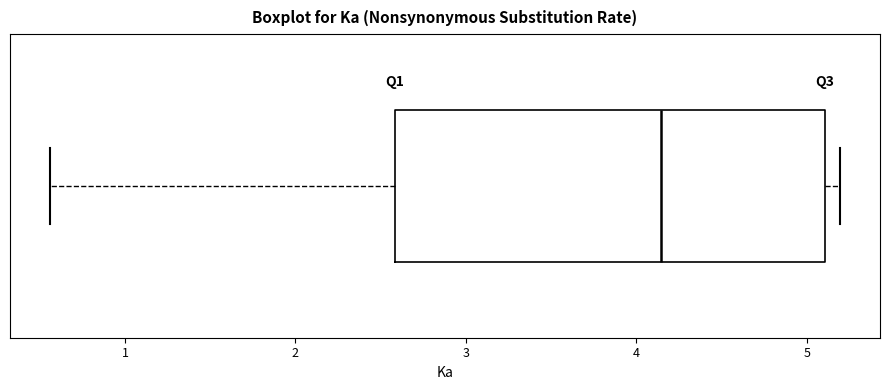

Read this box plot against the x-axis: the position of the median line, the range covered by the box, and the ends of both whiskers. The values are not printed on the chart, so give them approximately, as read against the axis.

median 4.1, box 2.6 to 5.1, whiskers 0.6 to 5.2